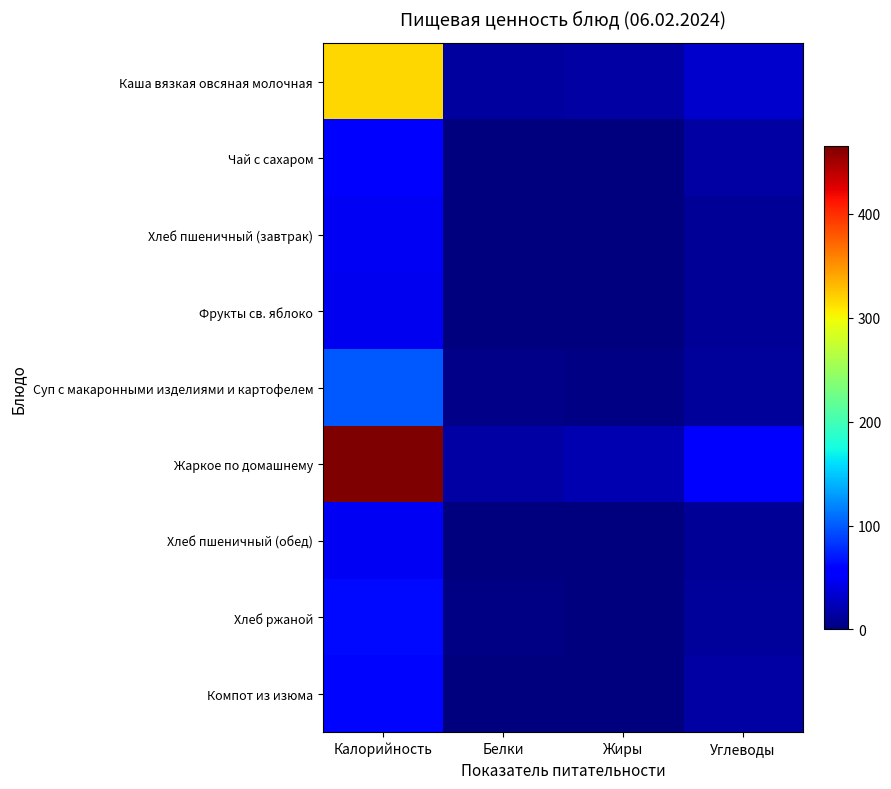

Reading left to right, list all the values displayed in this chart.

Каша вязкая овсяная молочная: Калорийность=317.3	Белки=13.2	Жиры=15.4	Углеводы=32.0
Чай с сахаром: Калорийность=58.0	Белки=0.2	Жиры=0.0	Углеводы=15.0
Хлеб пшеничный (завтрак): Калорийность=48.0	Белки=1.7	Жиры=0.2	Углеводы=9.8
Фрукты св. яблоко: Калорийность=47.0	Белки=0.4	Жиры=0.4	Углеводы=9.8
Суп с макаронными изделиями и картофелем: Калорийность=99.0	Белки=3.7	Жиры=2.9	Углеводы=11.9
Жаркое по домашнему: Калорийность=465.0	Белки=16.2	Жиры=20.8	Углеводы=51.4
Хлеб пшеничный (обед): Калорийность=48.0	Белки=1.7	Жиры=0.2	Углеводы=9.8
Хлеб ржаной: Калорийность=63.0	Белки=1.9	Жиры=0.3	Углеводы=12.6
Компот из изюма: Калорийность=60.0	Белки=0.3	Жиры=0.0	Углеводы=15.2